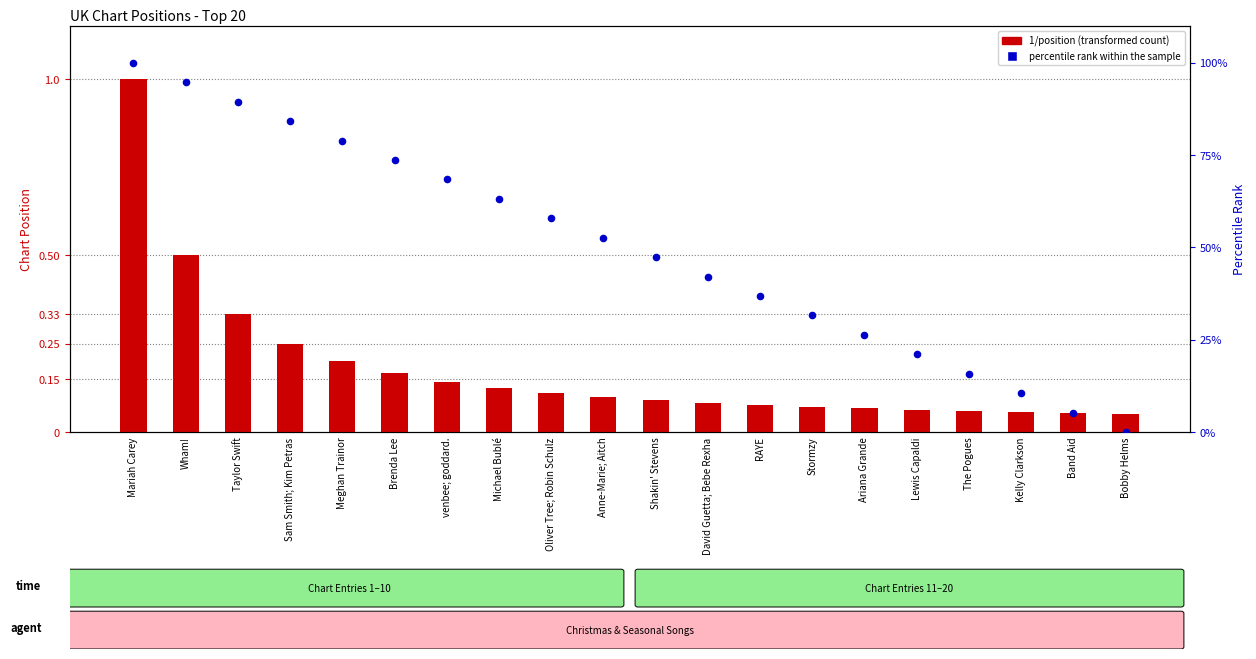

Is the value of percentile rank within the sample at Sam Smith; Kim Petras greater than the value of 1/position (transformed count) at Lewis Capaldi?

Yes